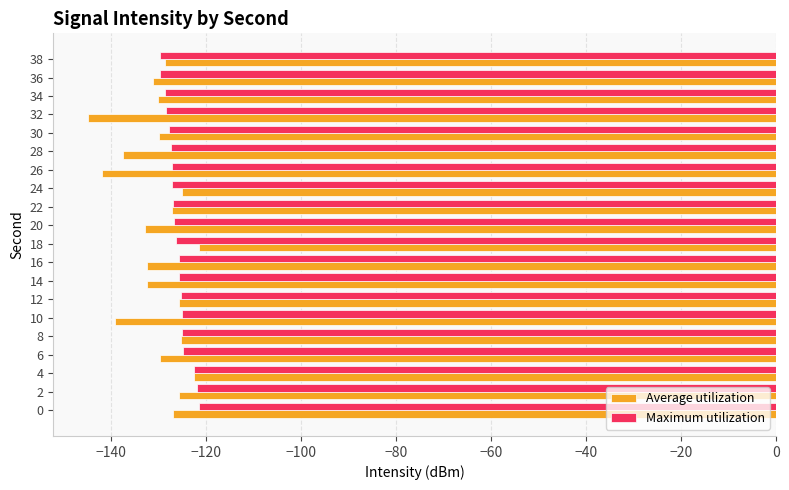

Which series has the largest total across all categories?

Maximum utilization